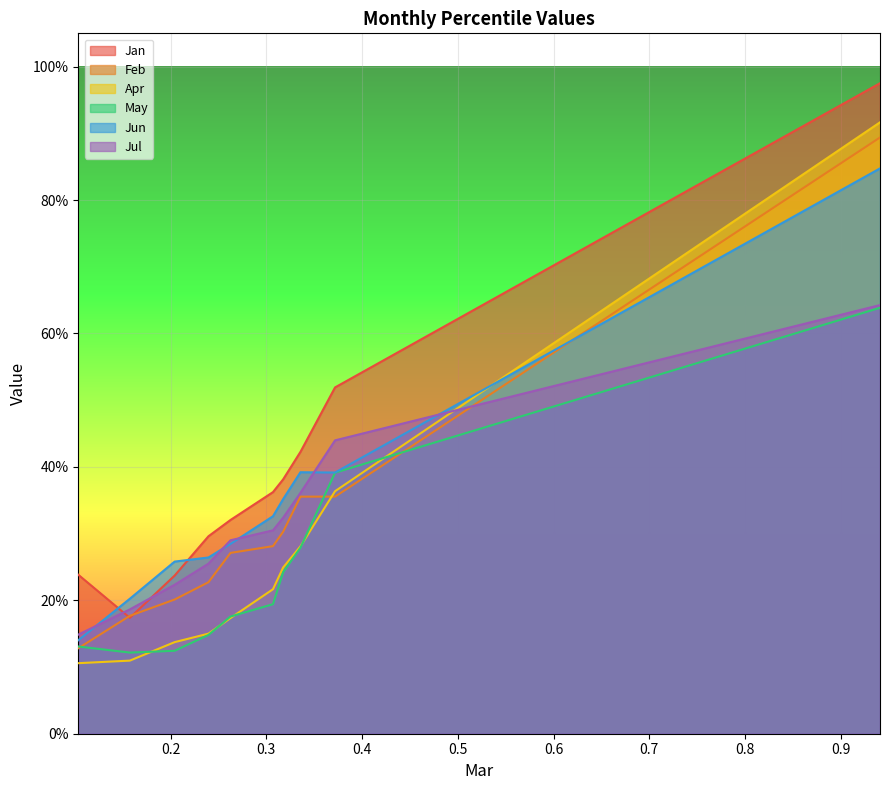

Is it true that May equals 0.2 at pct25?

False